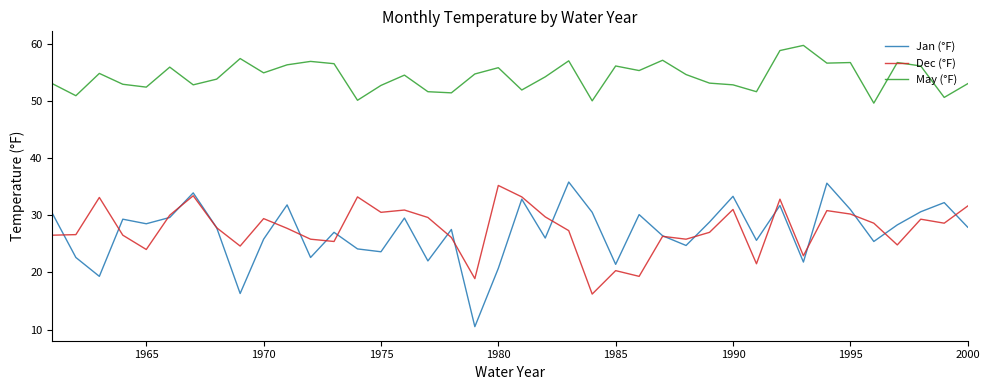

True or false: May (°F) and Dec (°F) cross at least once.

False